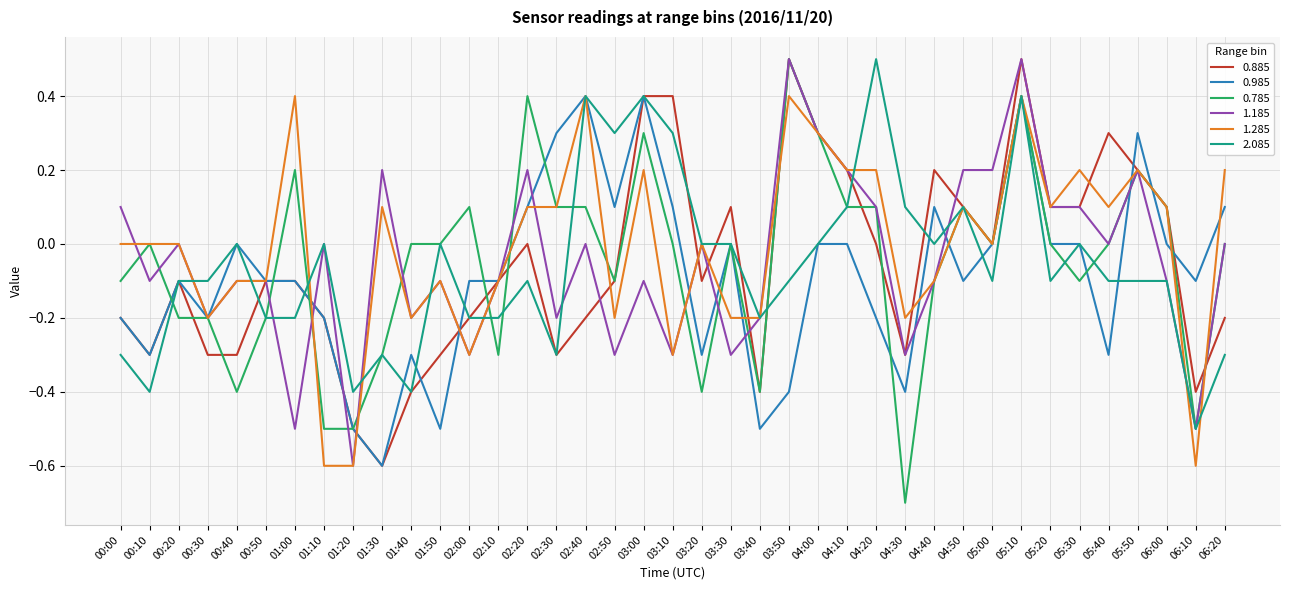

What is the spread (max minus min) of values at 02:50?

0.6